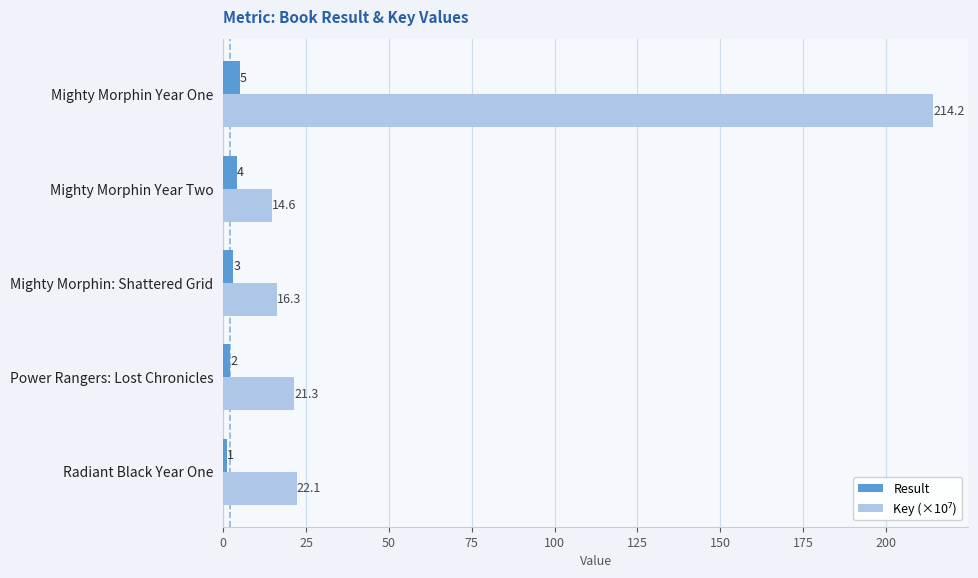

What is the sum of all Result values?

15.0